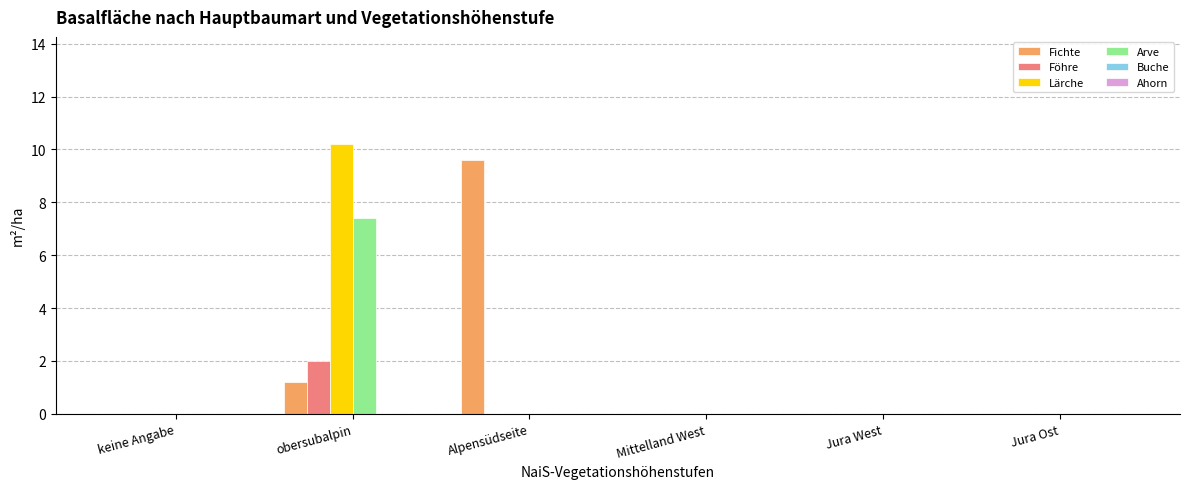

Which series changed the most between obersubalpin and Jura Ost?

Lärche